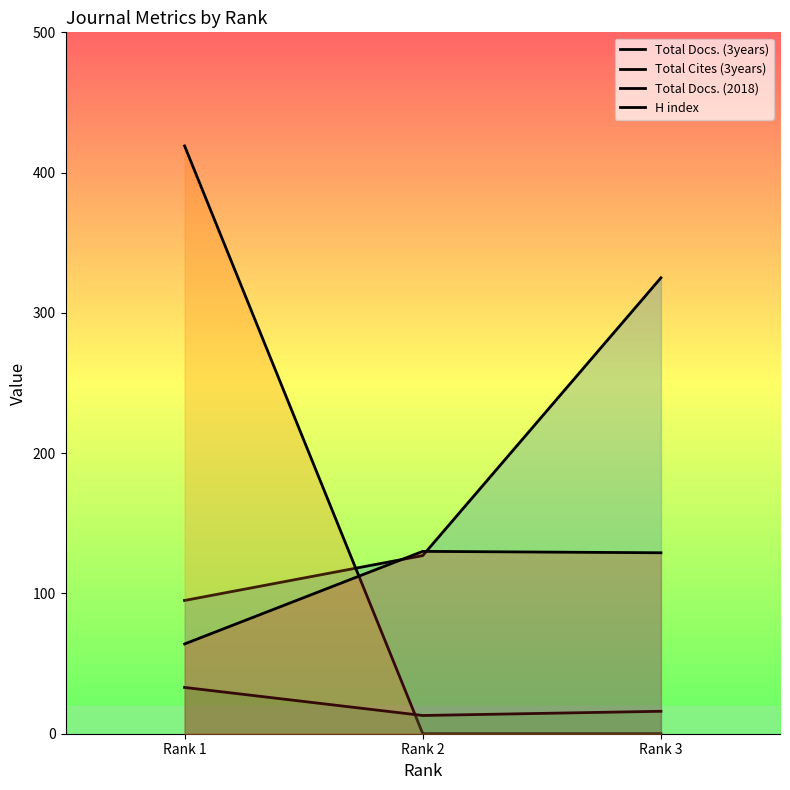

Which series changed the most between Rank 1 and Rank 2?

Total Cites (3years)